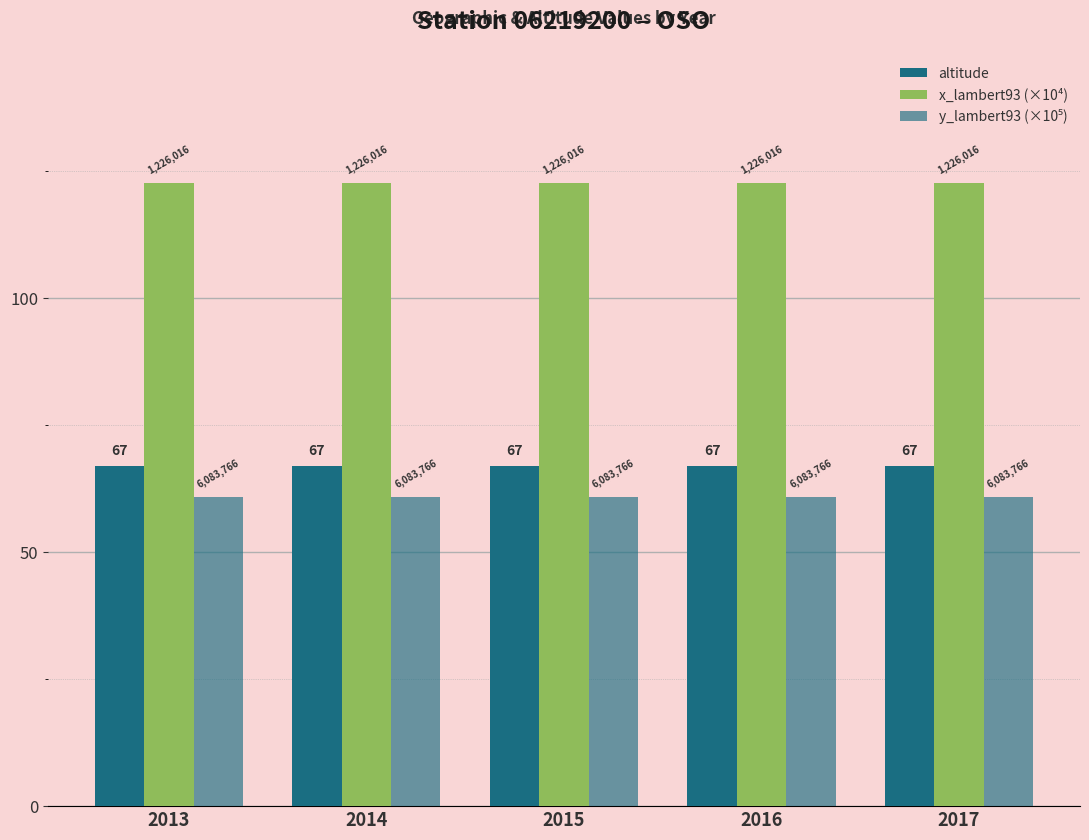

At how many categories does at least one series exceed 101?

5